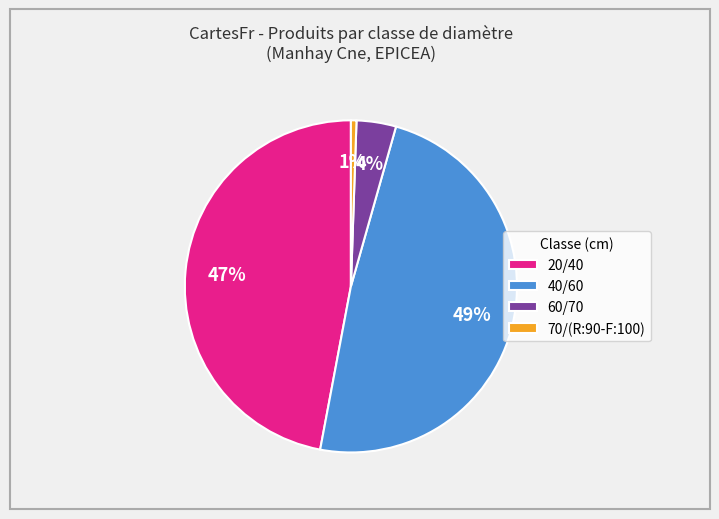

Count the number of slices in the pie.

4